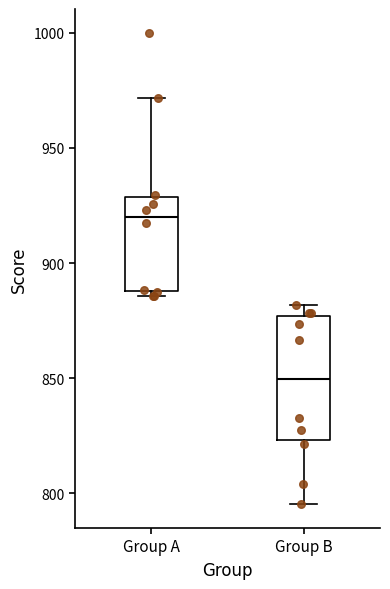

Reading left to right, read every box against the y-axis: the position of its median line, the range the box covers, and the ends of its whiskers. The values are not printed on the chart, so give them approximately, as read against the axis.

Group A: median 920, box 890 to 930, whiskers 885 to 970
Group B: median 850, box 825 to 875, whiskers 795 to 880